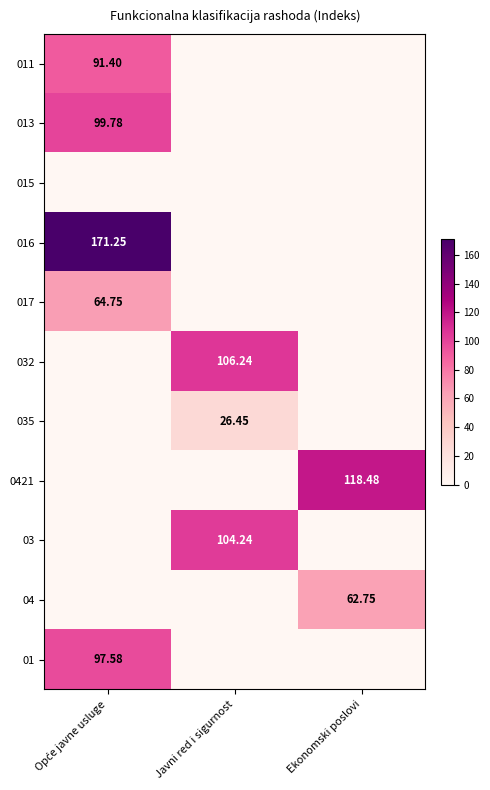

Which category has the lowest value in the 035 series?

Opće javne usluge